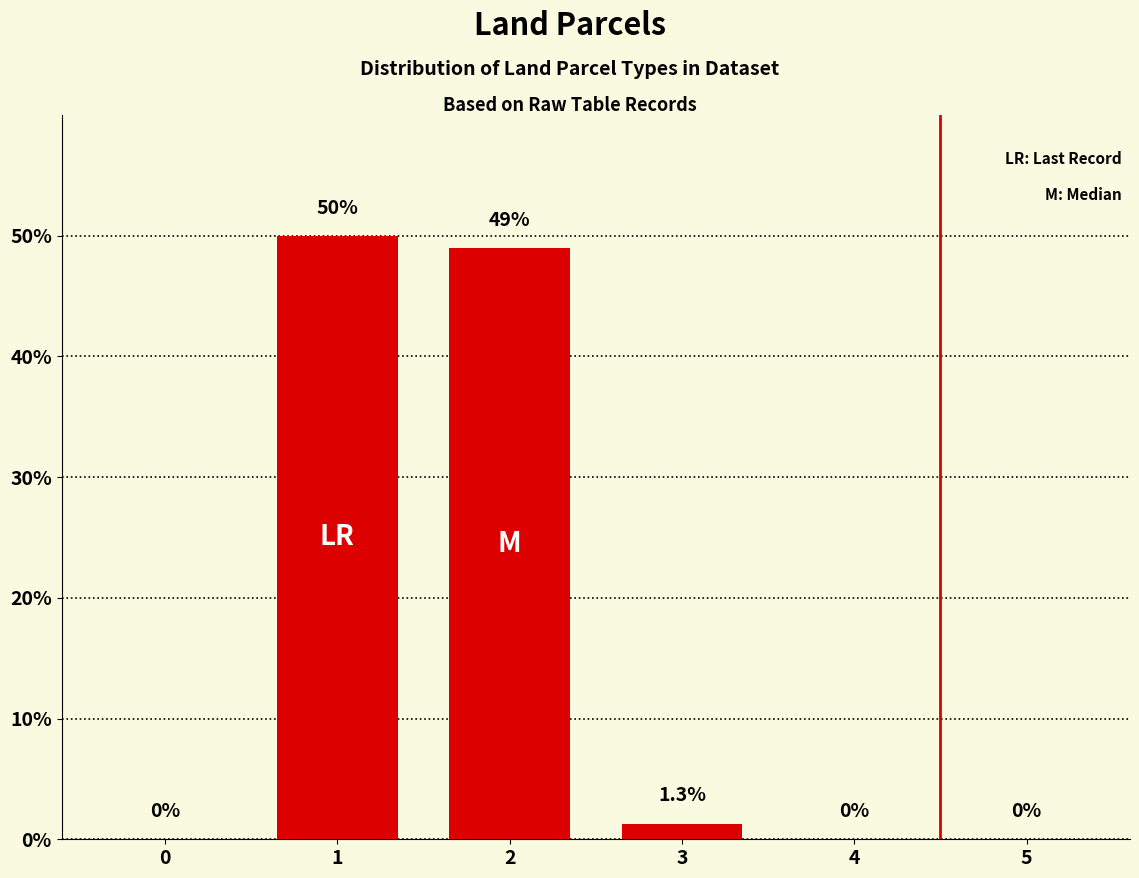

Where does the data first go above 1?

1